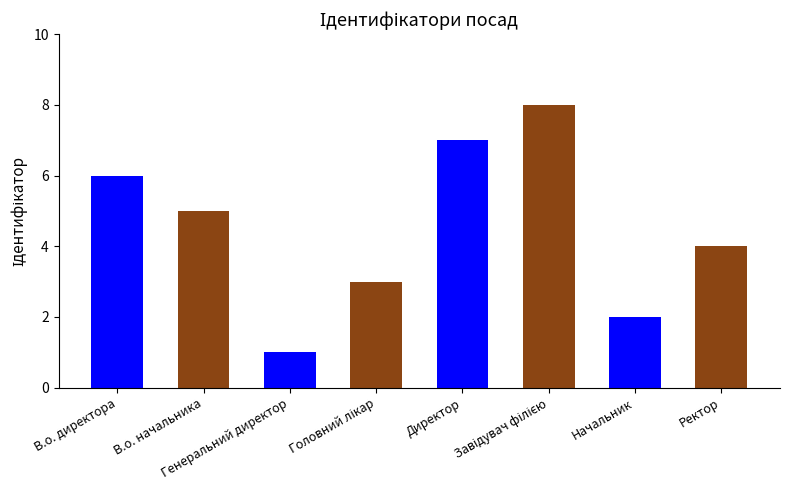

Are the bars horizontal?

No